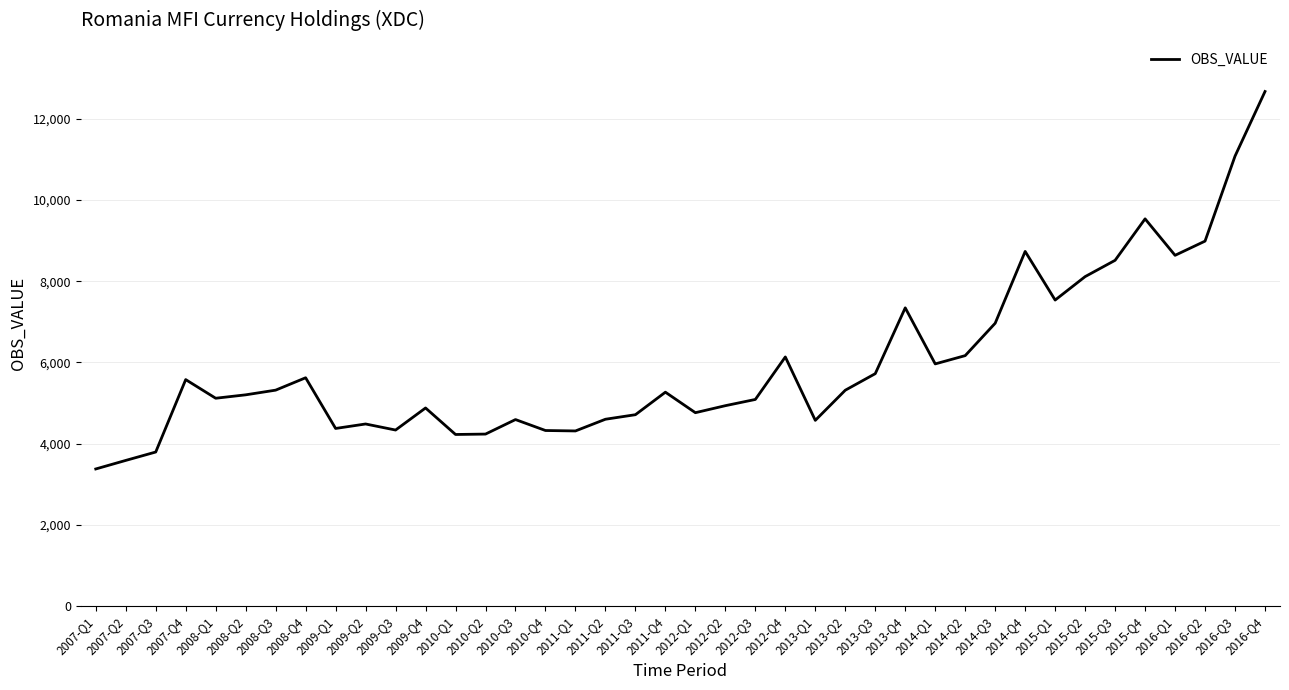

Where is the data nearest to the value 8025?

2015-Q2